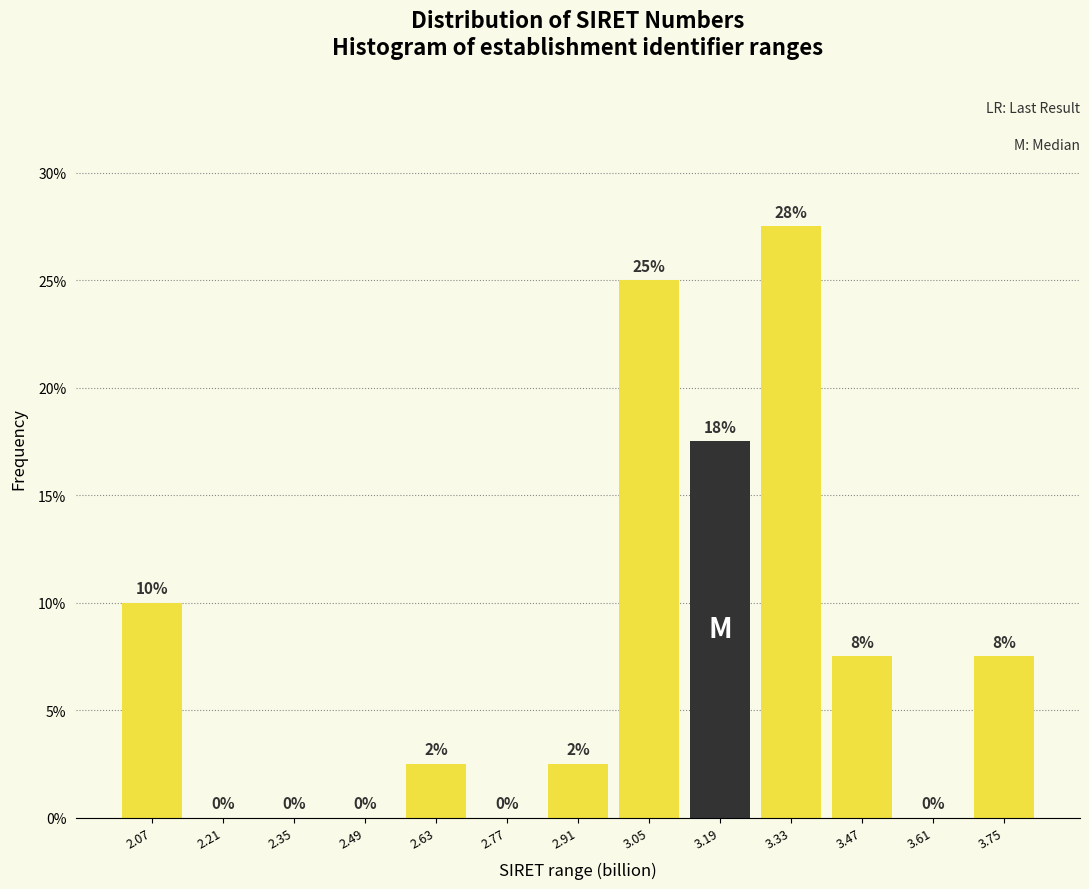

Over which range of the x-axis is the bar tallest?

3.26 to 3.40